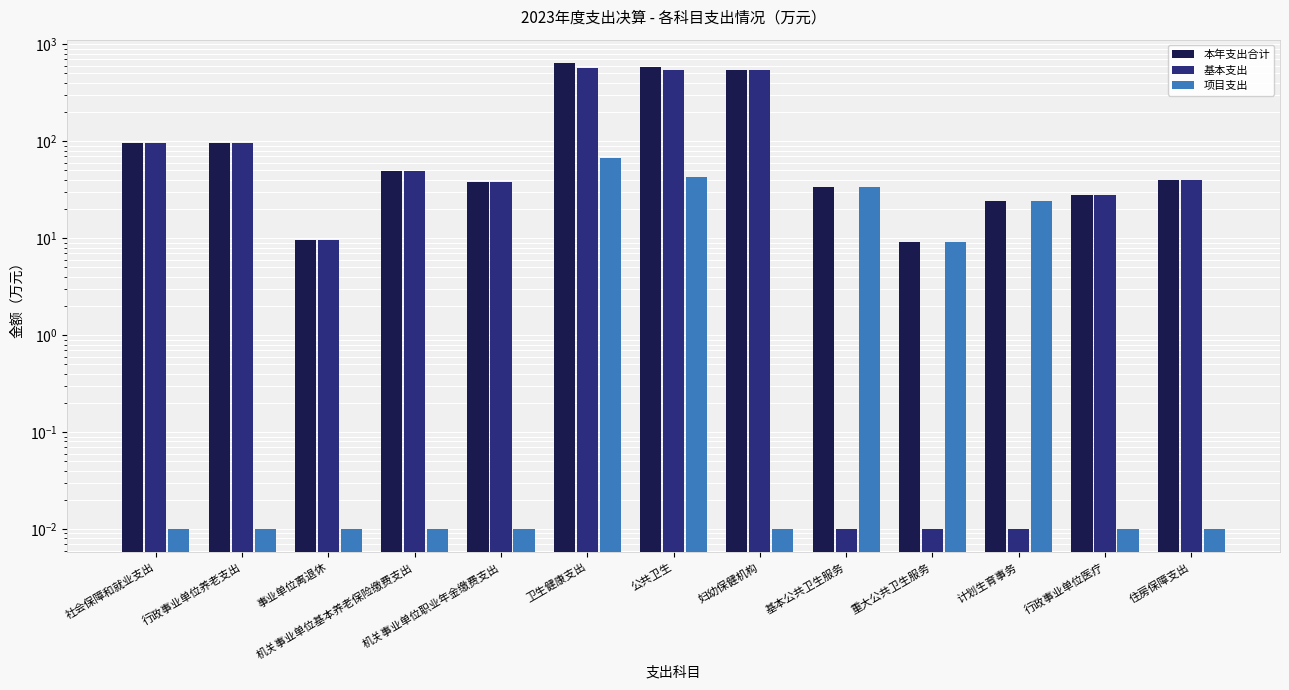

At how many categories does at least one series exceed 391?

3